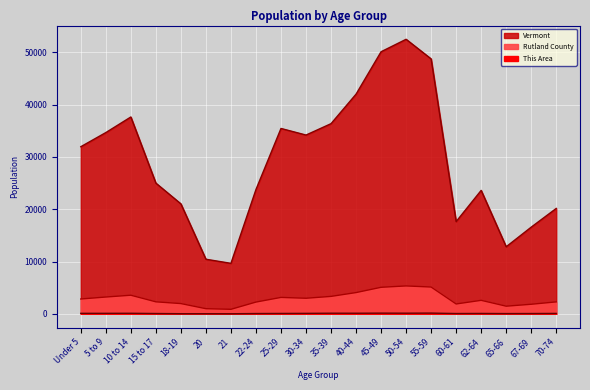

How many lines are shown in the chart?

3